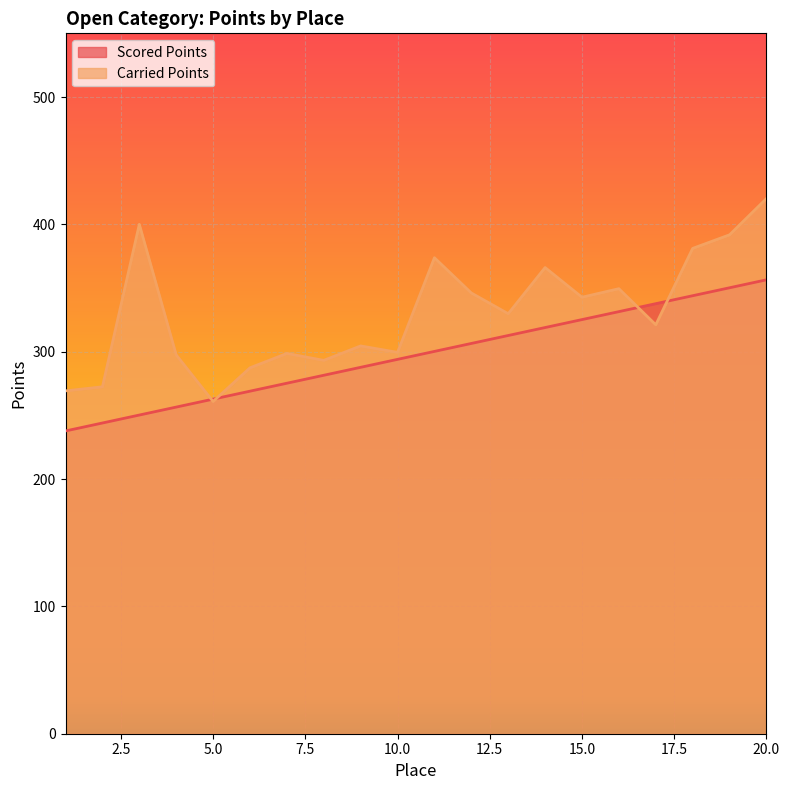

What is the lowest value of the Carried Points series?

260.9